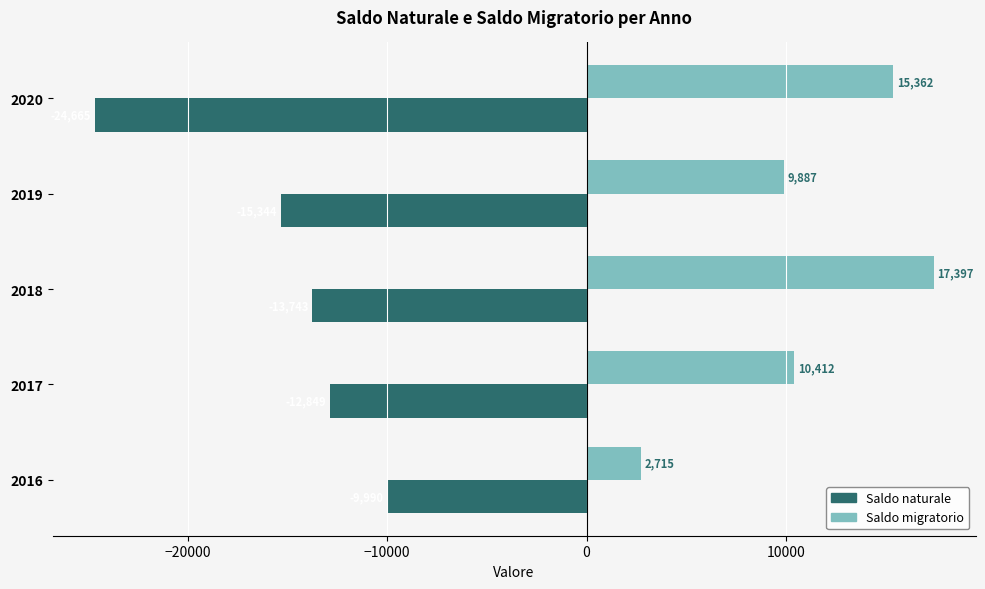

How many categories are shown in the chart?

5